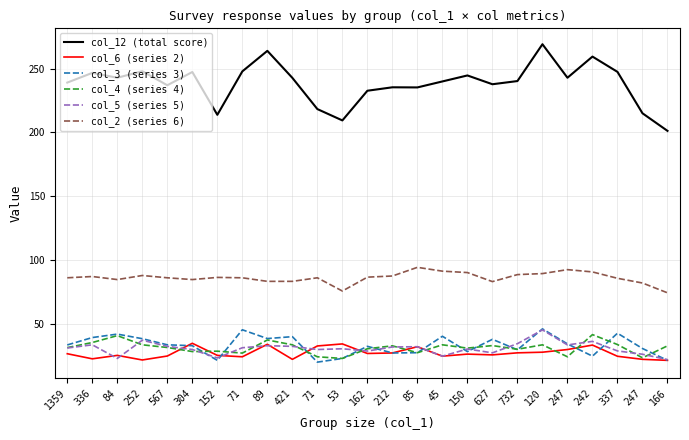

What is the lowest value of the col_2 (series 6) series?

74.1